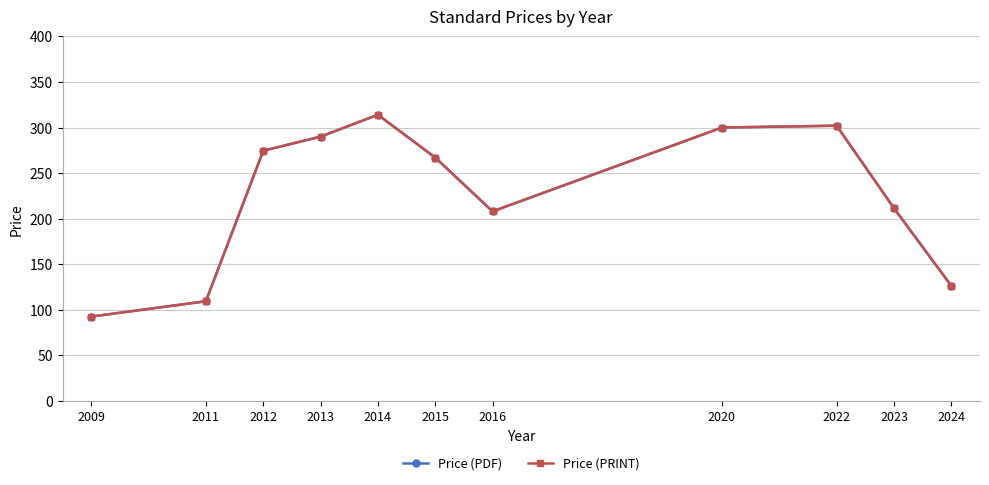

What is the difference between the second highest and second lowest values in the Price (PDF) series?

192.6